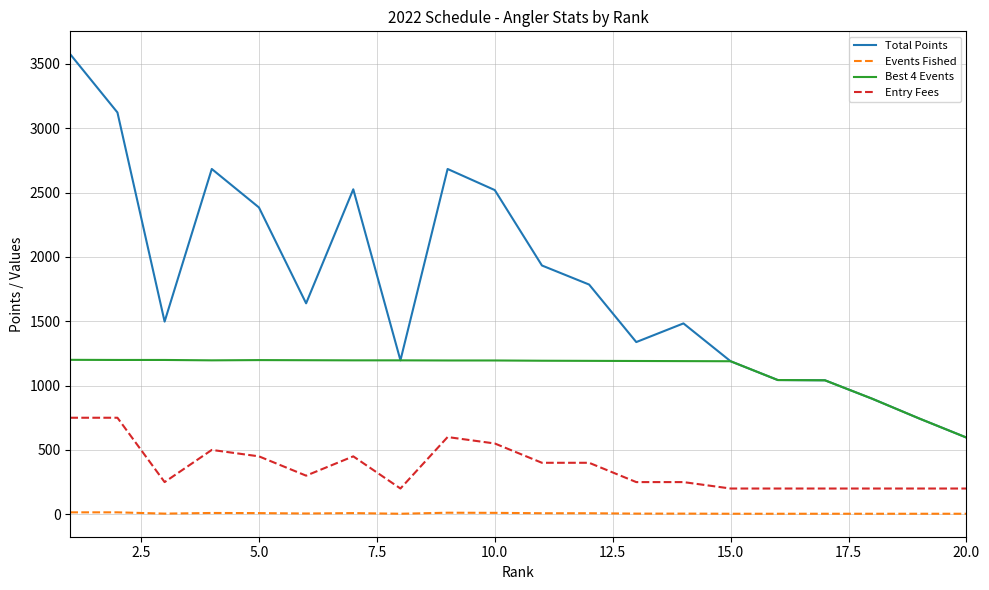

Which series has the widest spread of values?

Total Points